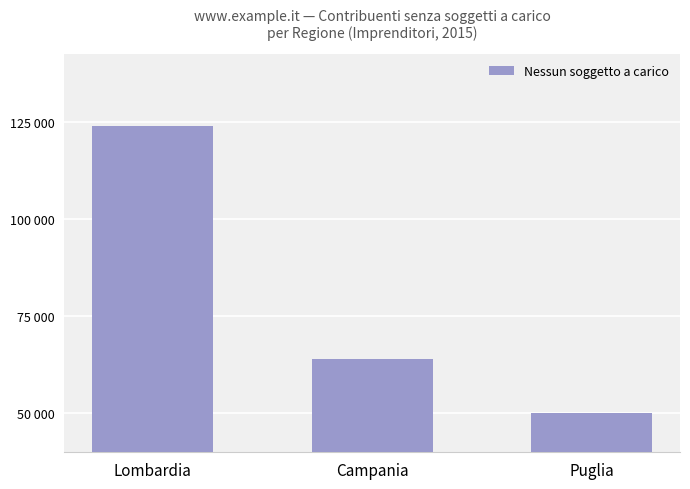

Reading left to right, transcribe all the data shown in this chart.

Lombardia=123854	Campania=63860	Puglia=50170